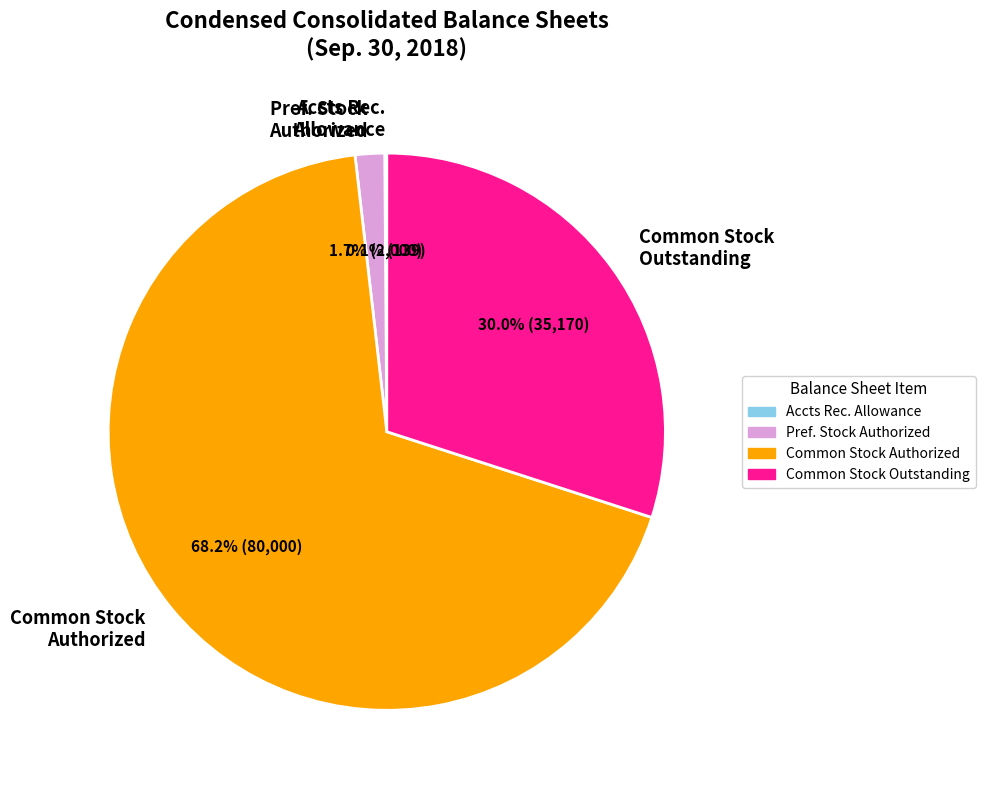

What is the largest slice in the pie chart?

Common Stock Authorized